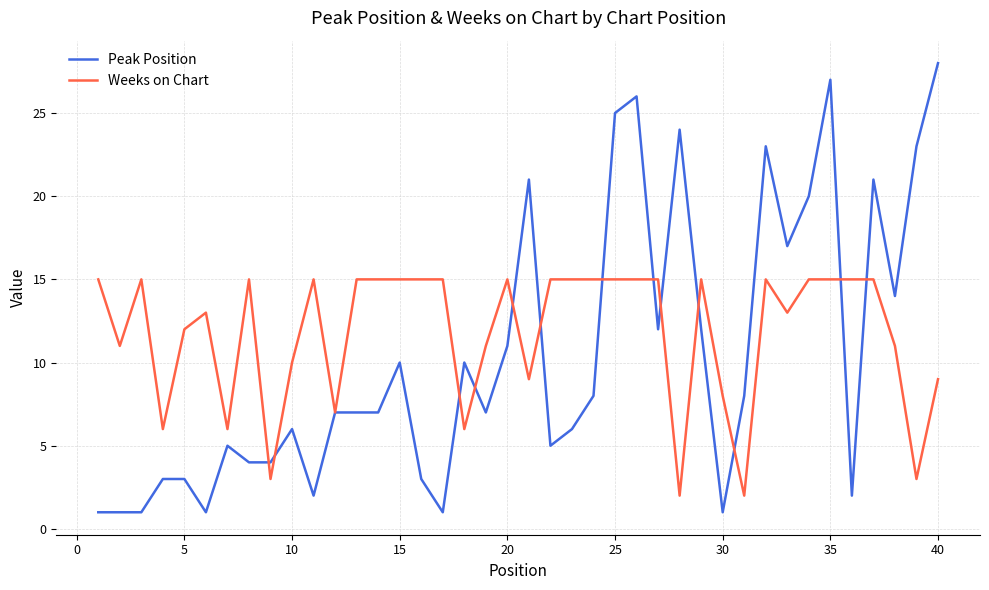

What is the average value of the Peak Position series?

10